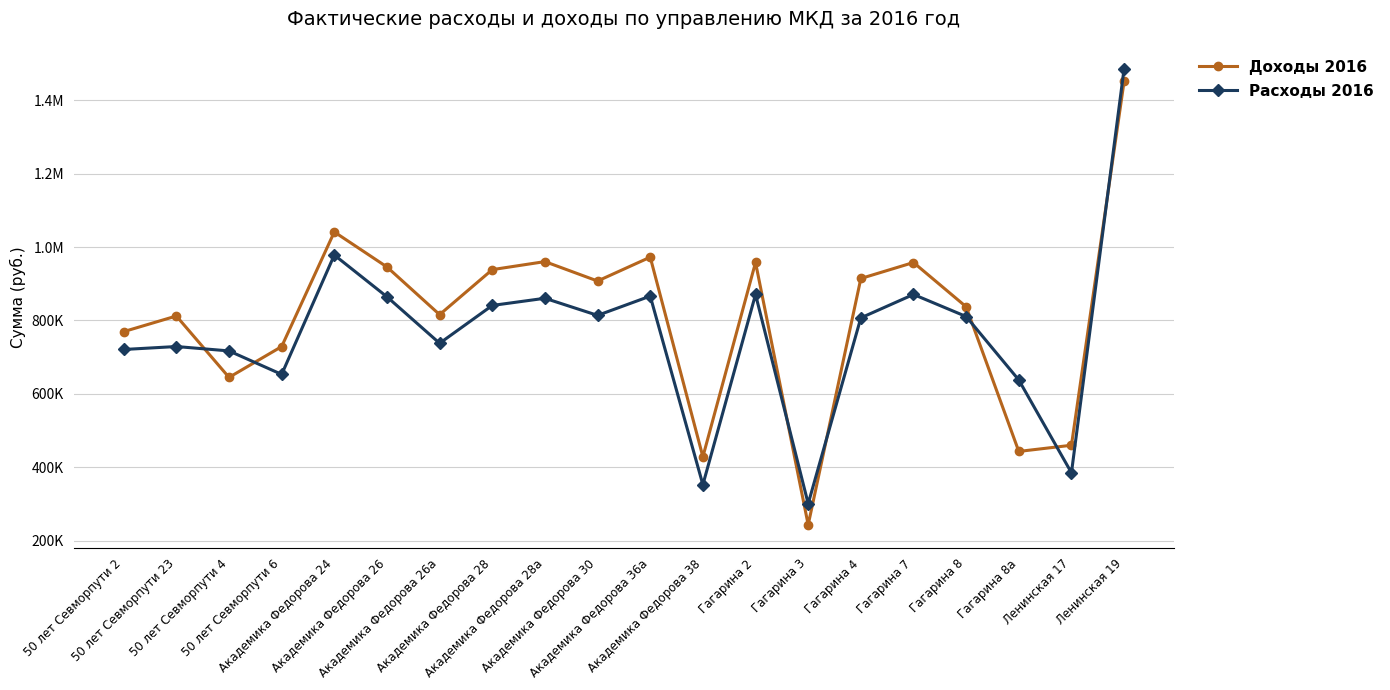

What is the difference between the maximum and minimum values in the Доходы 2016 series?

1209282.9